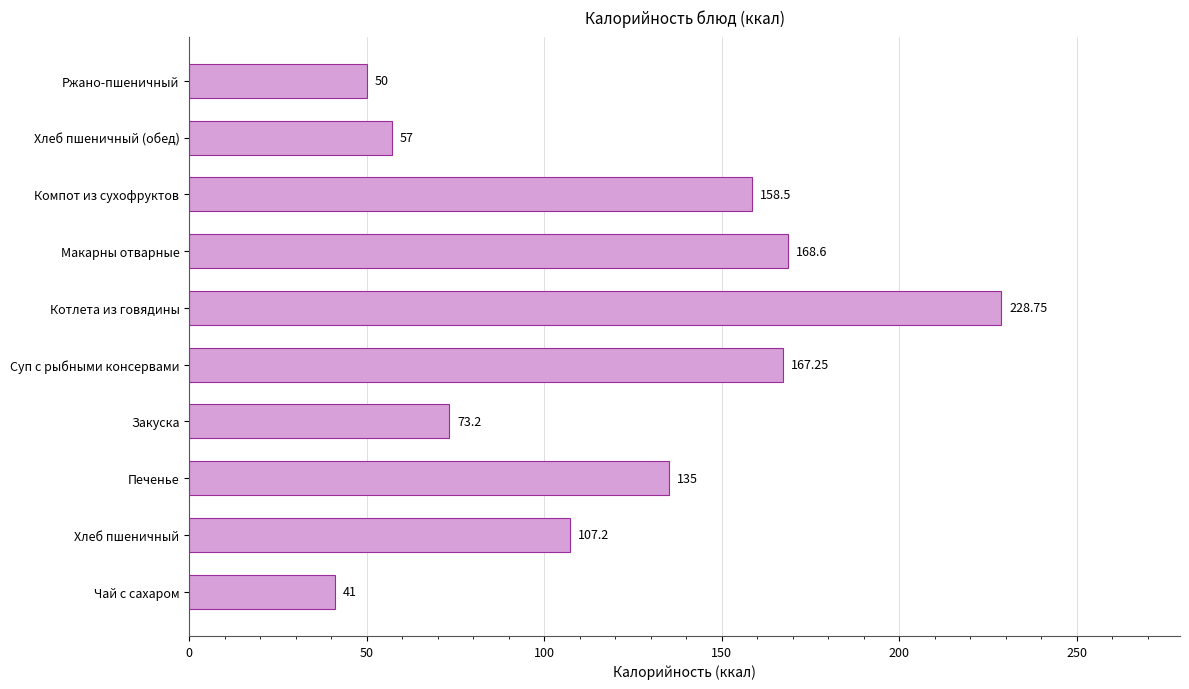

What is the ratio of the value at Суп с рыбными консервами to the value at Чай с сахаром?

4.1